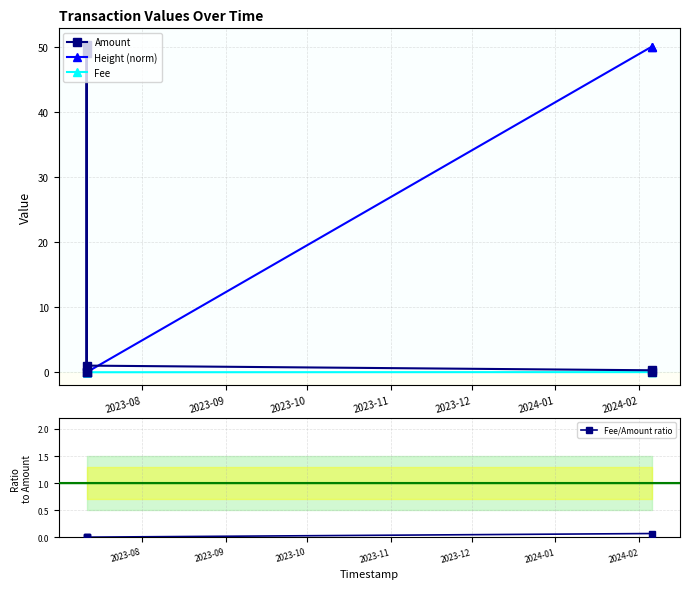

True or false: Fee/Amount ratio and Height (norm) intersect in this chart.

False